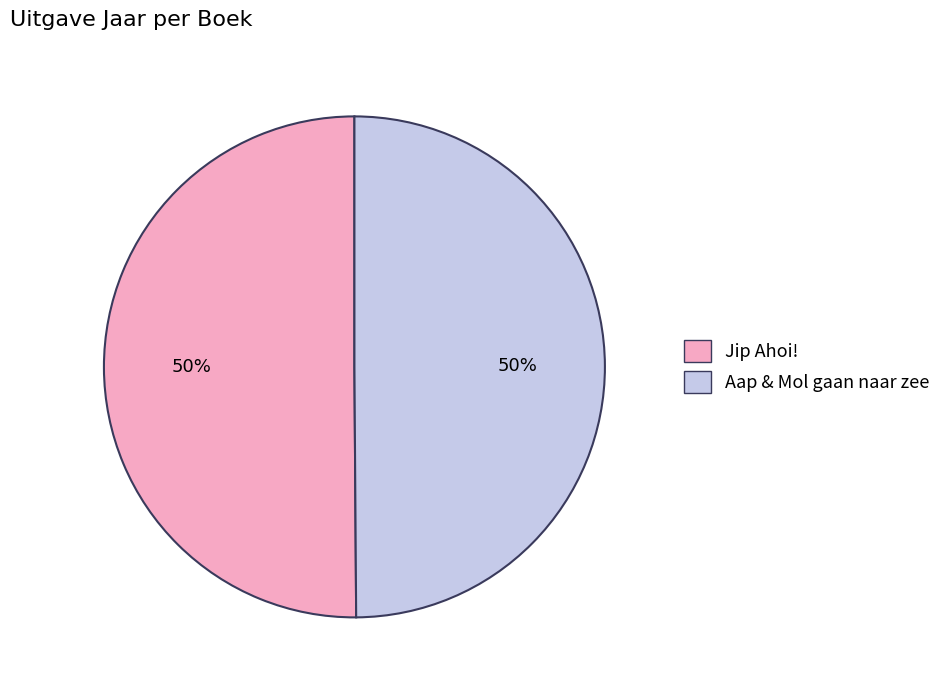

True or false: Jip Ahoi! accounts for 57% of the total.

False